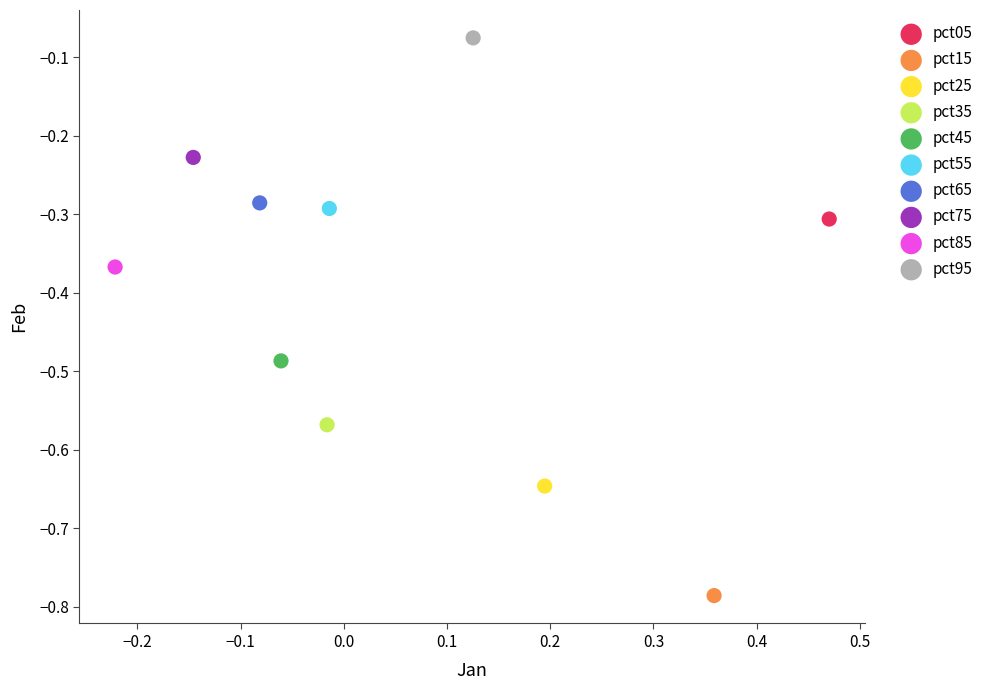

Which series contains the lowest Y value?

pct15